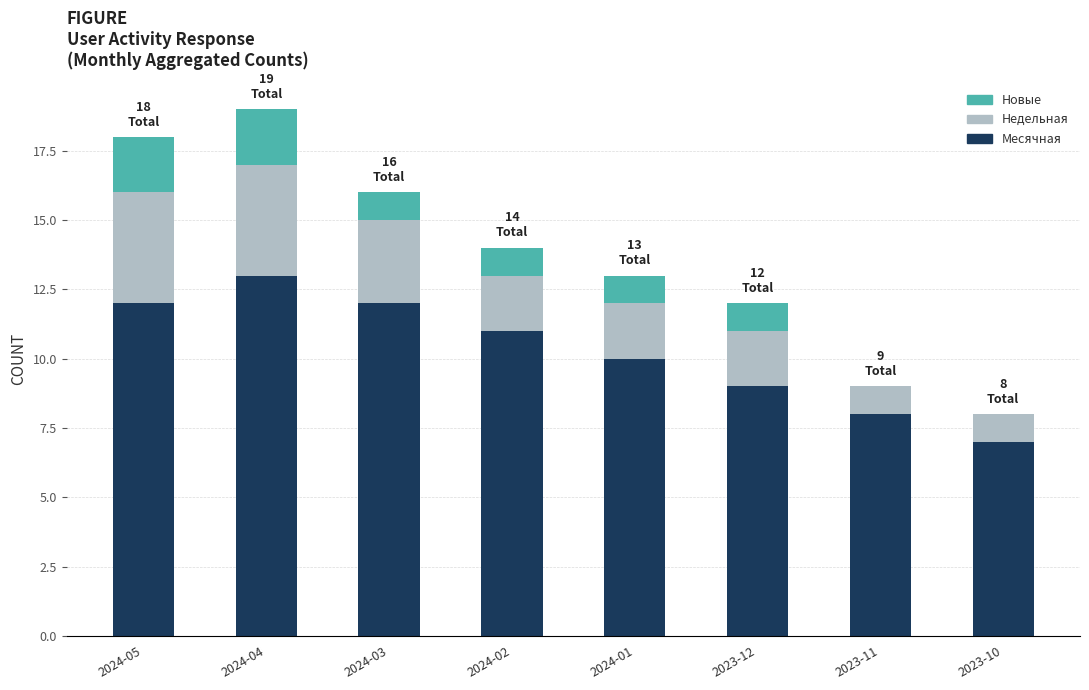

At which category is the sum across all series the highest?

2024-04